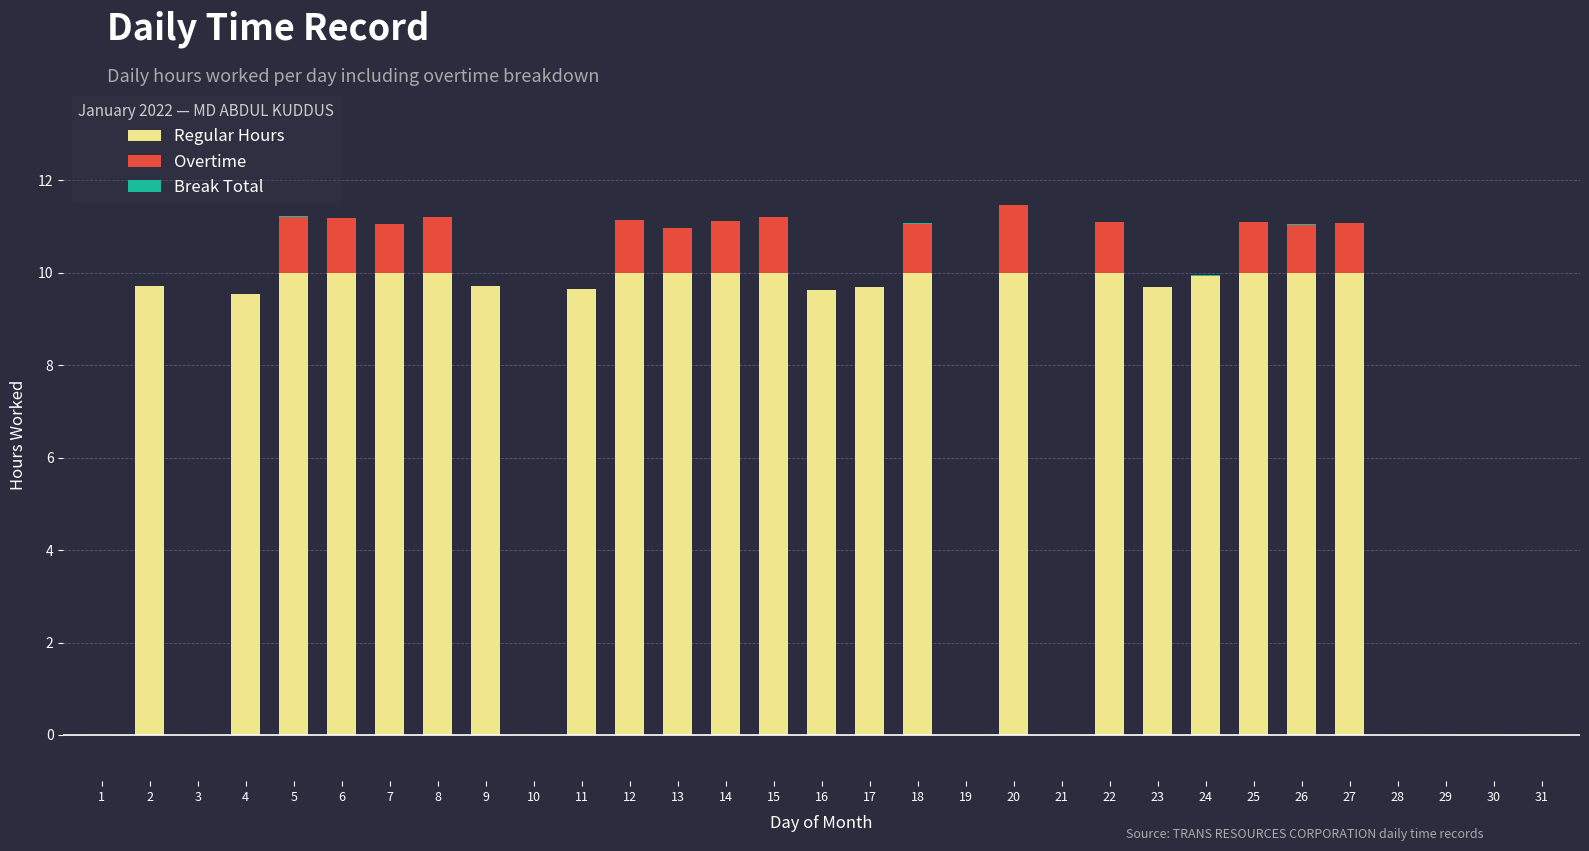

Does the chart contain stacked bars?

Yes